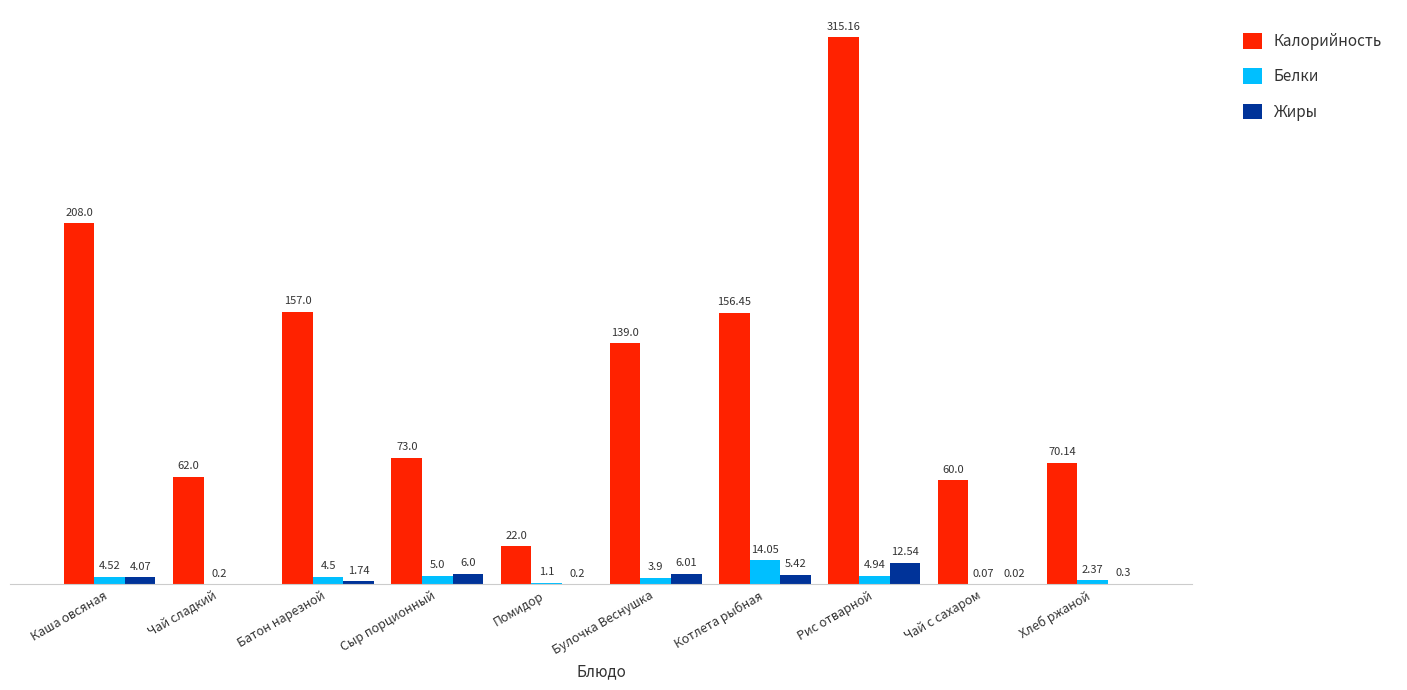

Which series changed the most between Батон нарезной and Булочка Веснушка?

Калорийность